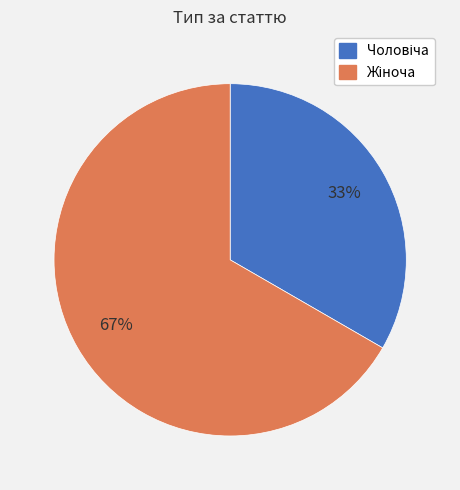

Is there a majority slice in this chart?

Yes